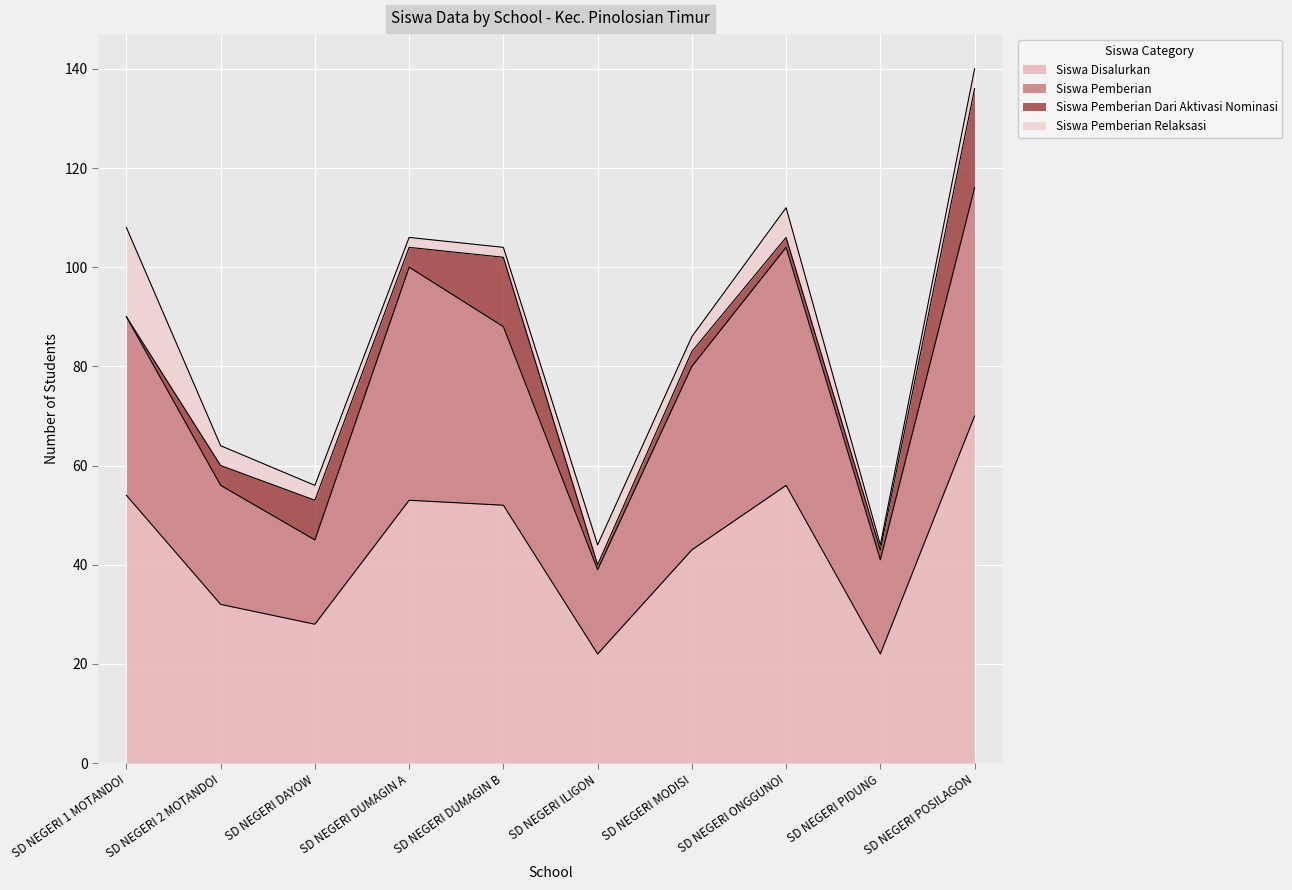

What is the label of the 1st point from the left?

SD NEGERI 1 MOTANDOI